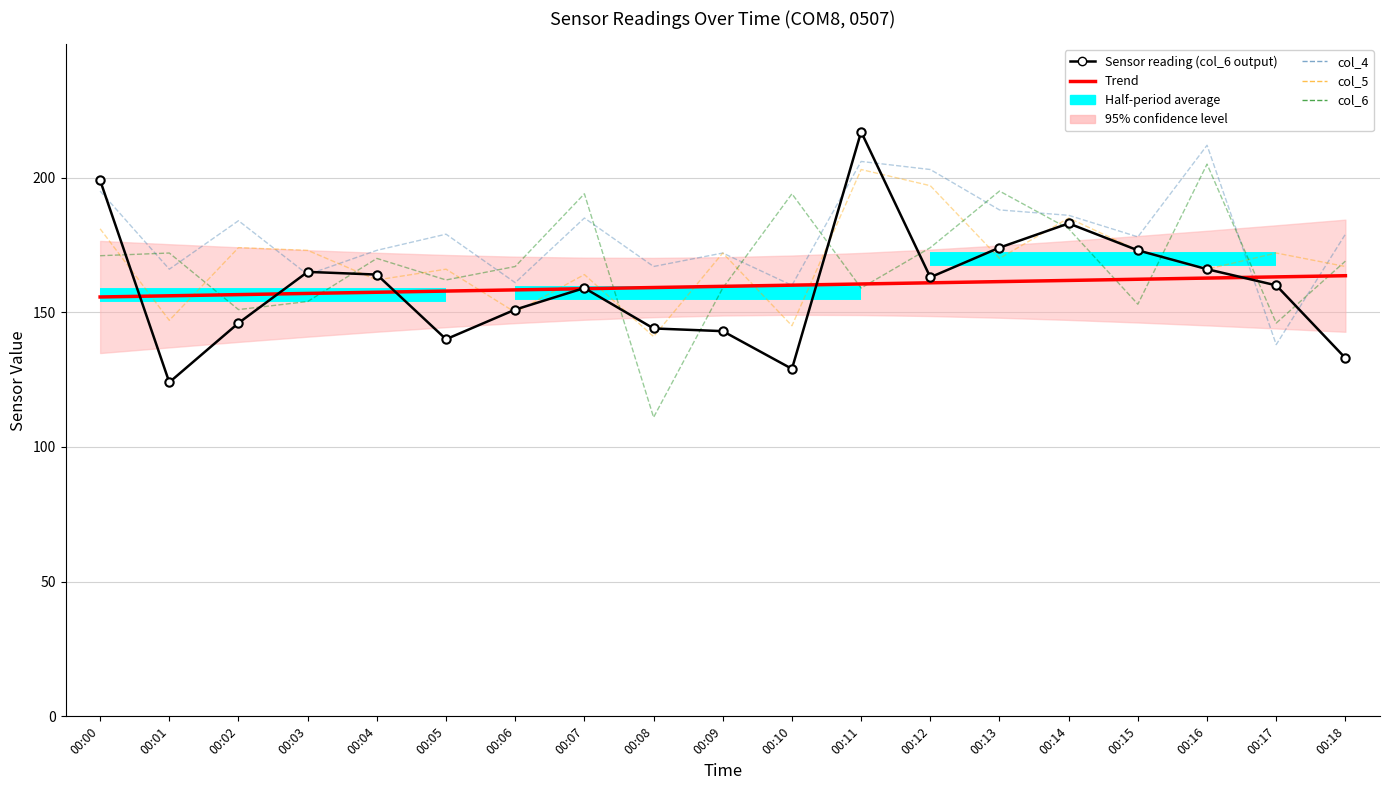

Where is the first local maximum for col_6?

00:01